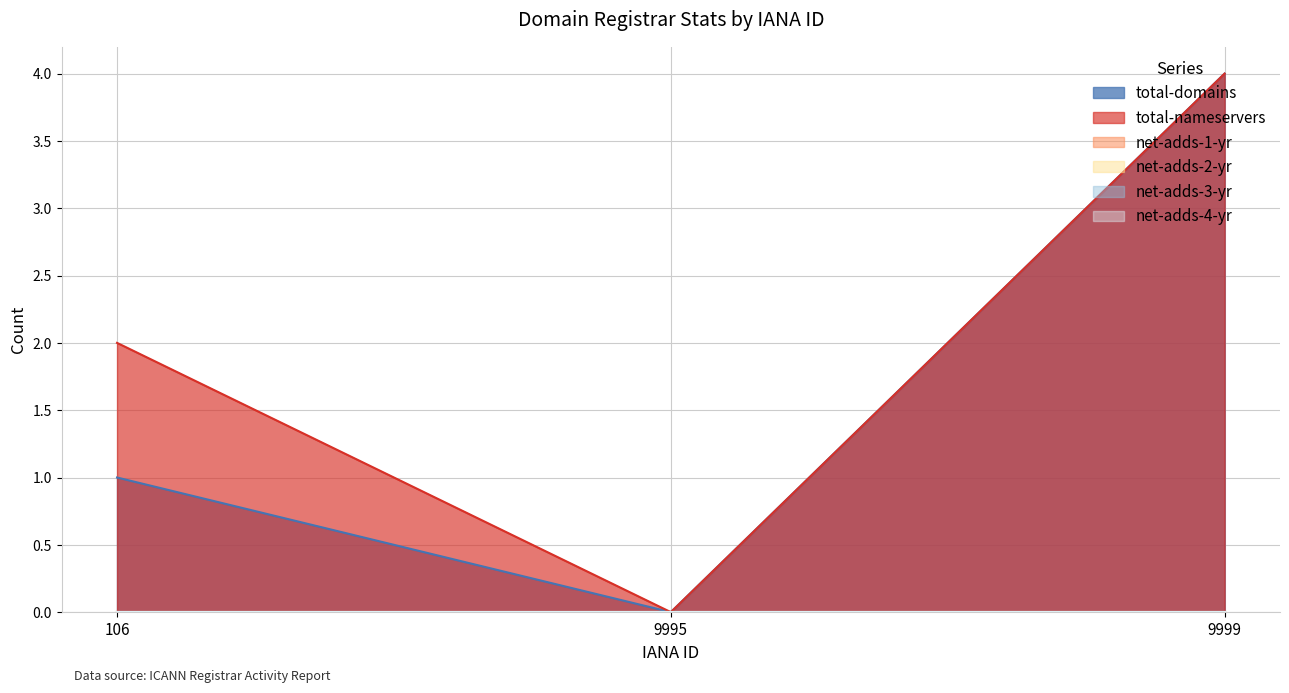

What is the difference between the total-domains values at 106 and 9999?

3